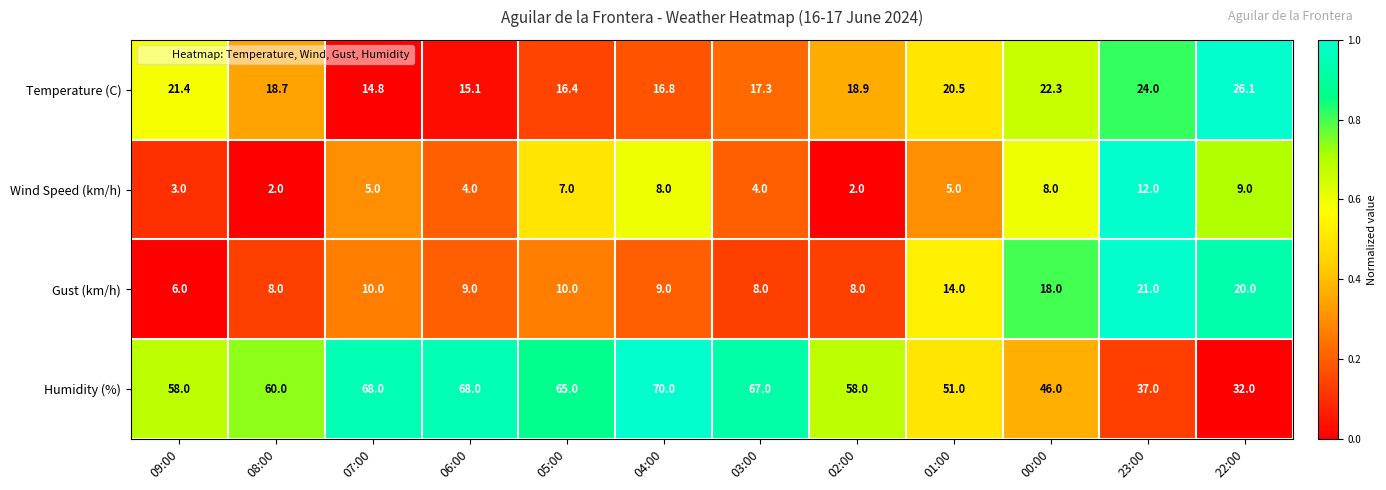

What is the total value across all series at 09:00?

88.4